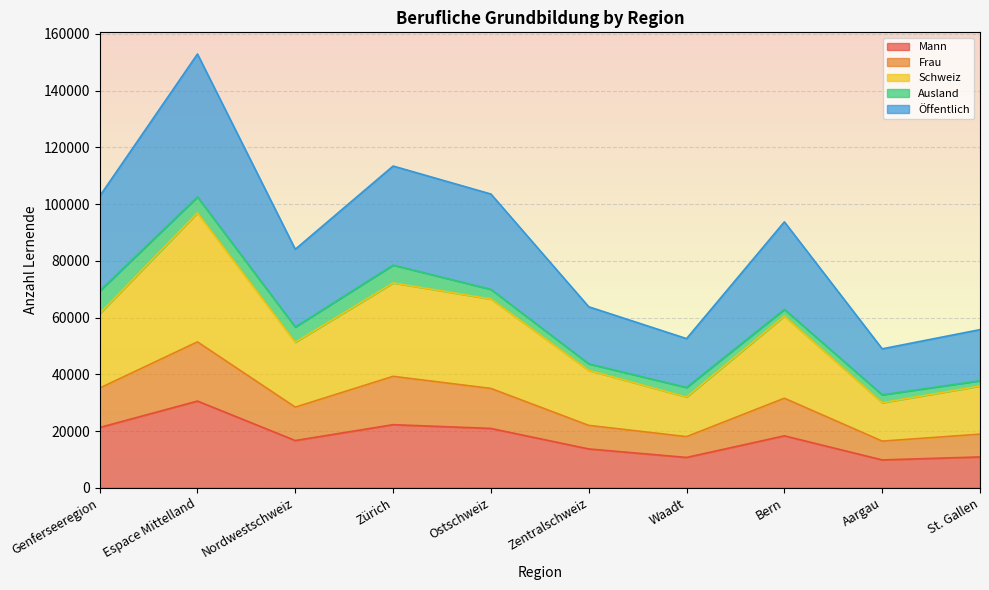

What is the value of the Mann point at the 6th from the left?

13694